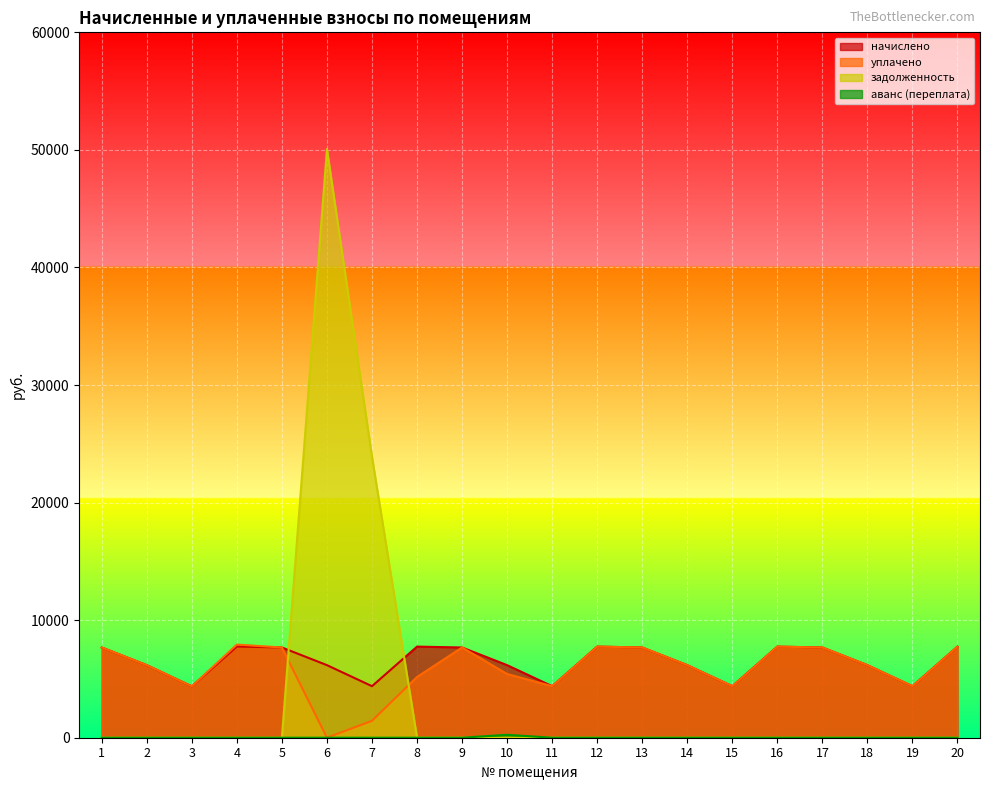

At which label is уплачено closest to 3961?

3